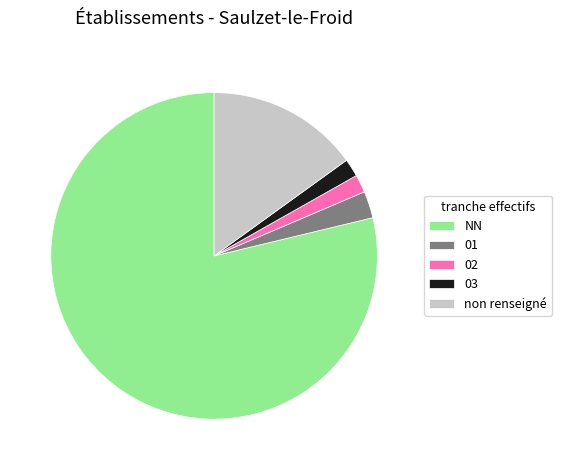

Which has a higher value, 03 or NN?

NN